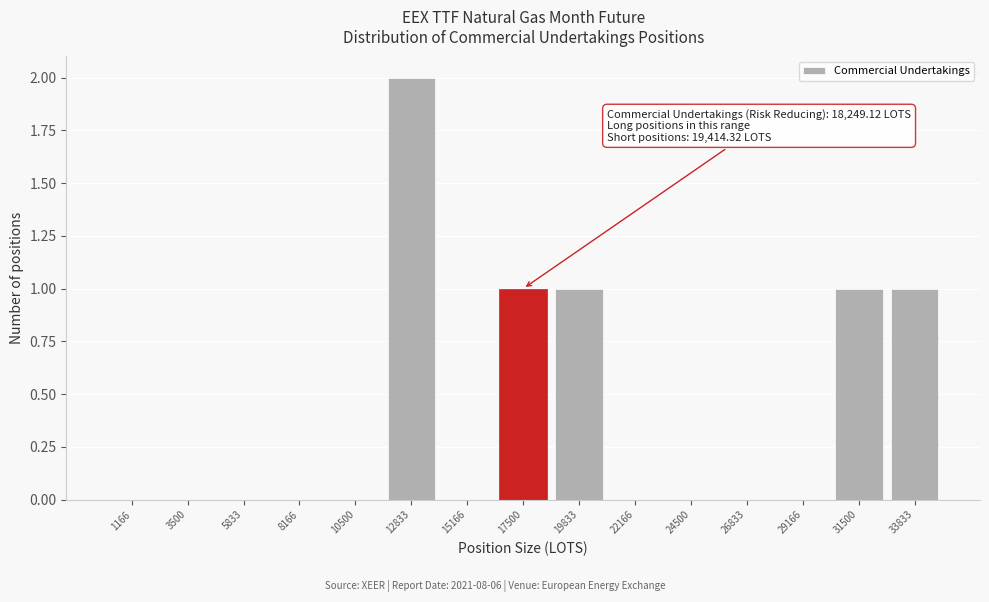

Reading right to left, extract all data points from this chart.

33833=1	31500=1	29166=0	26833=0	24500=0	22166=0	19833=1	17500=1	15166=0	12833=2	10500=0	8166=0	5833=0	3500=0	1166=0